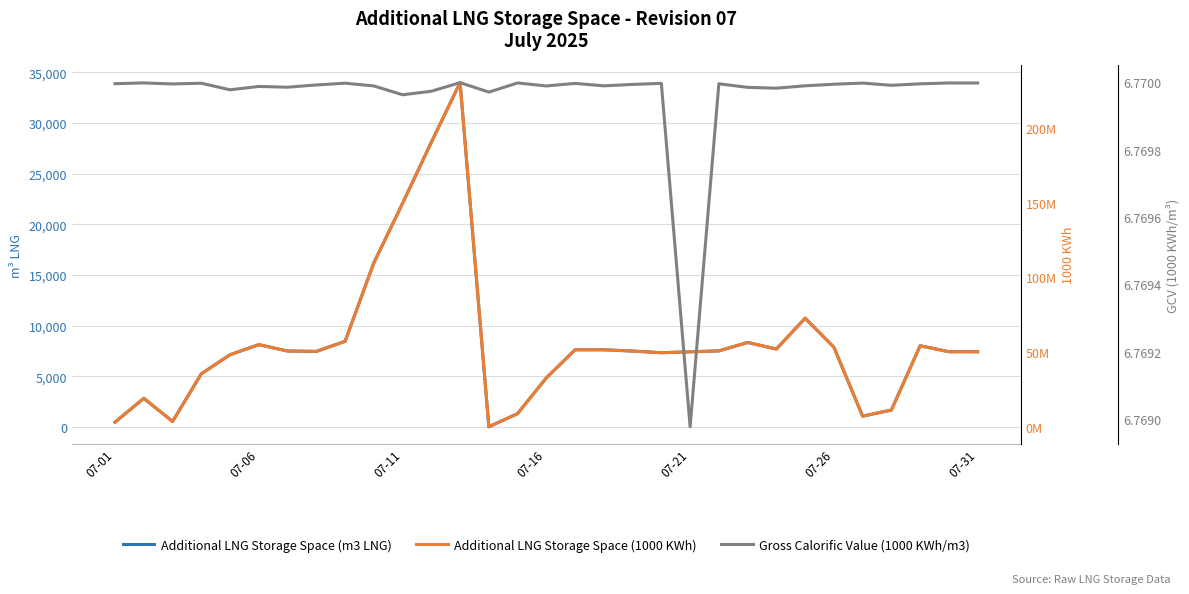

What is the sum of the Additional LNG Storage Space (1000 KWh) values at 20 and 24?

122999051.0